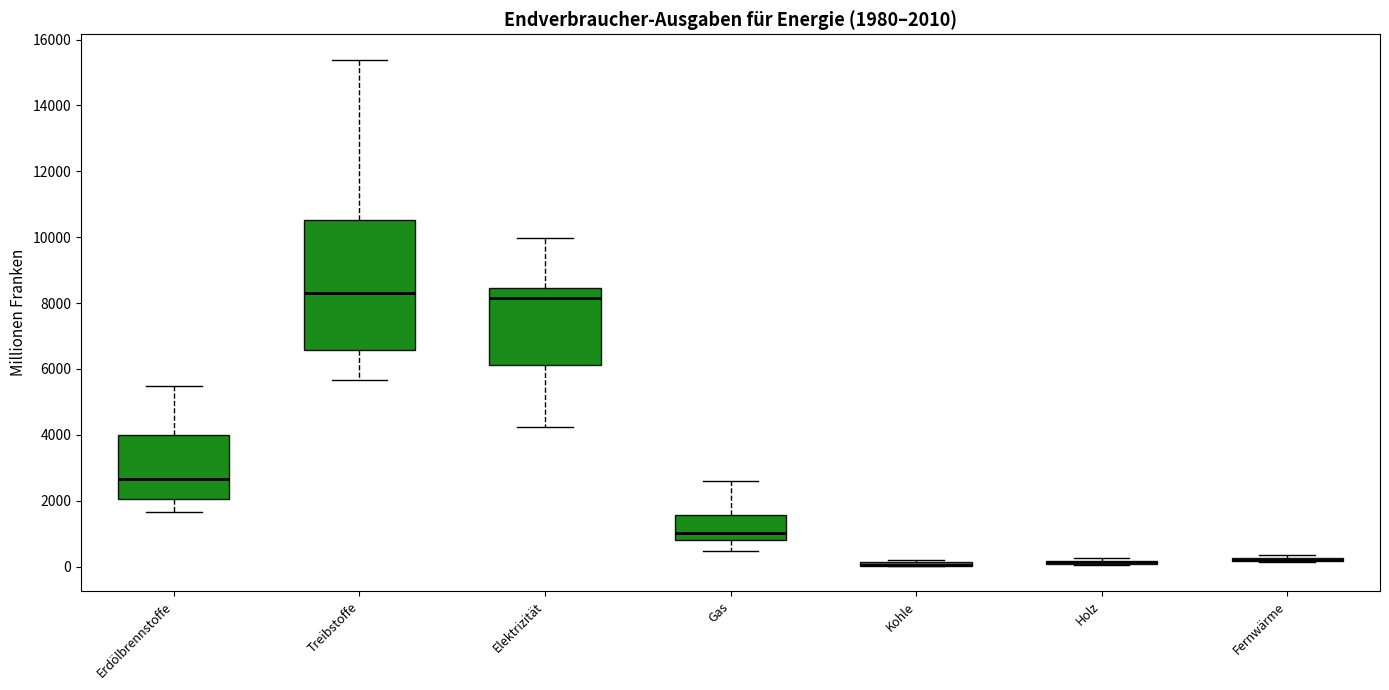

Which box is the tallest, from its lower edge to its upper edge?

Treibstoffe